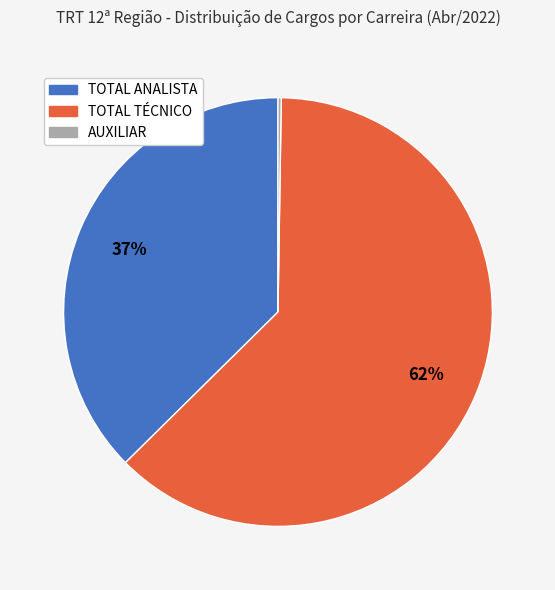

What is the largest slice in the pie chart?

TOTAL TÉCNICO